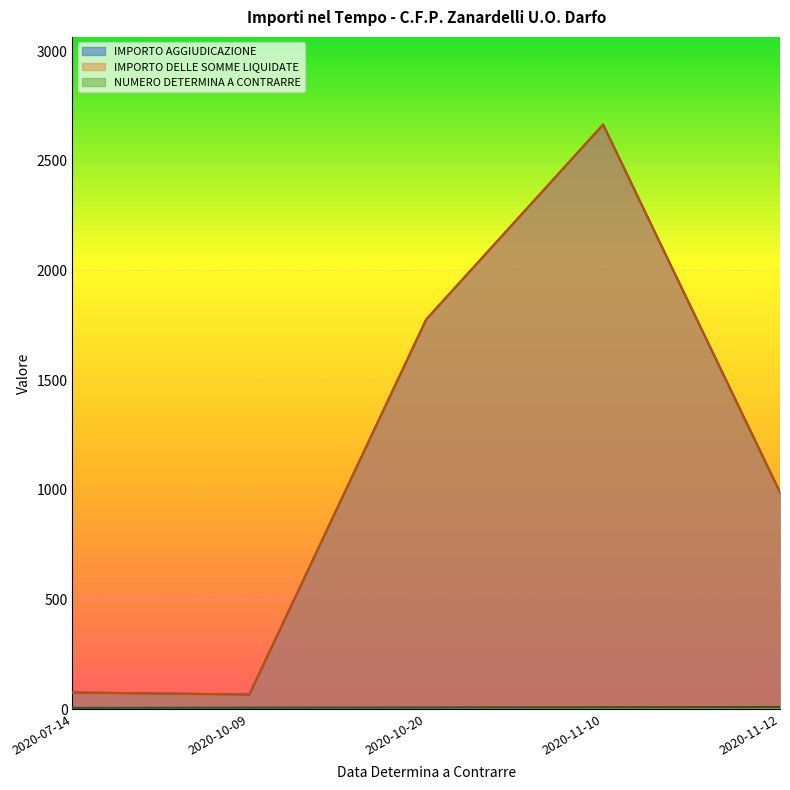

What is the sum of all IMPORTO DELLE SOMME LIQUIDATE values?

5573.4